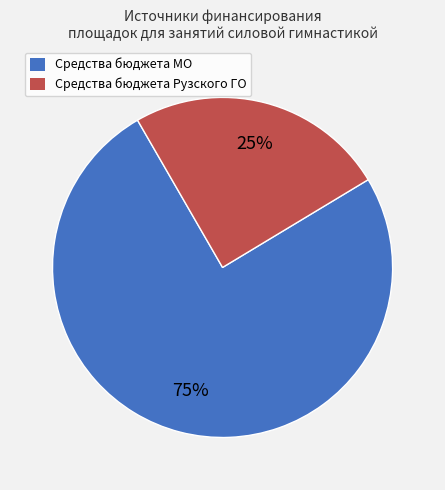

The Средства бюджета Рузского ГО slice represents 25% of the pie. True or false?

True